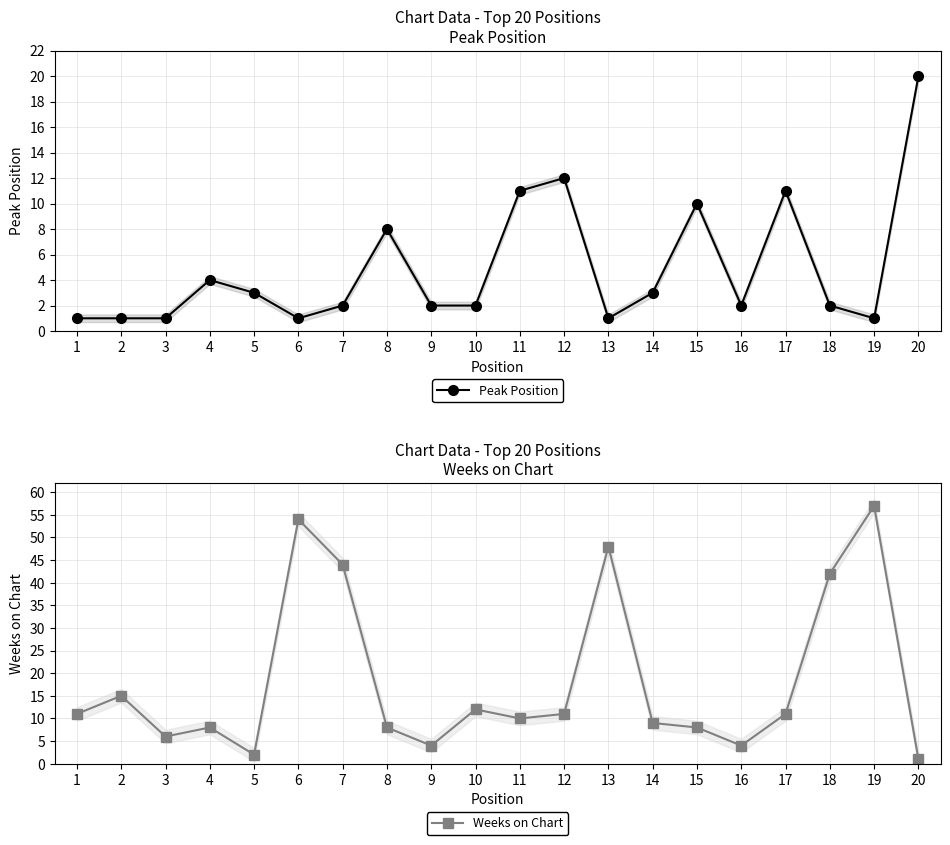

What is the greatest value displayed?

57